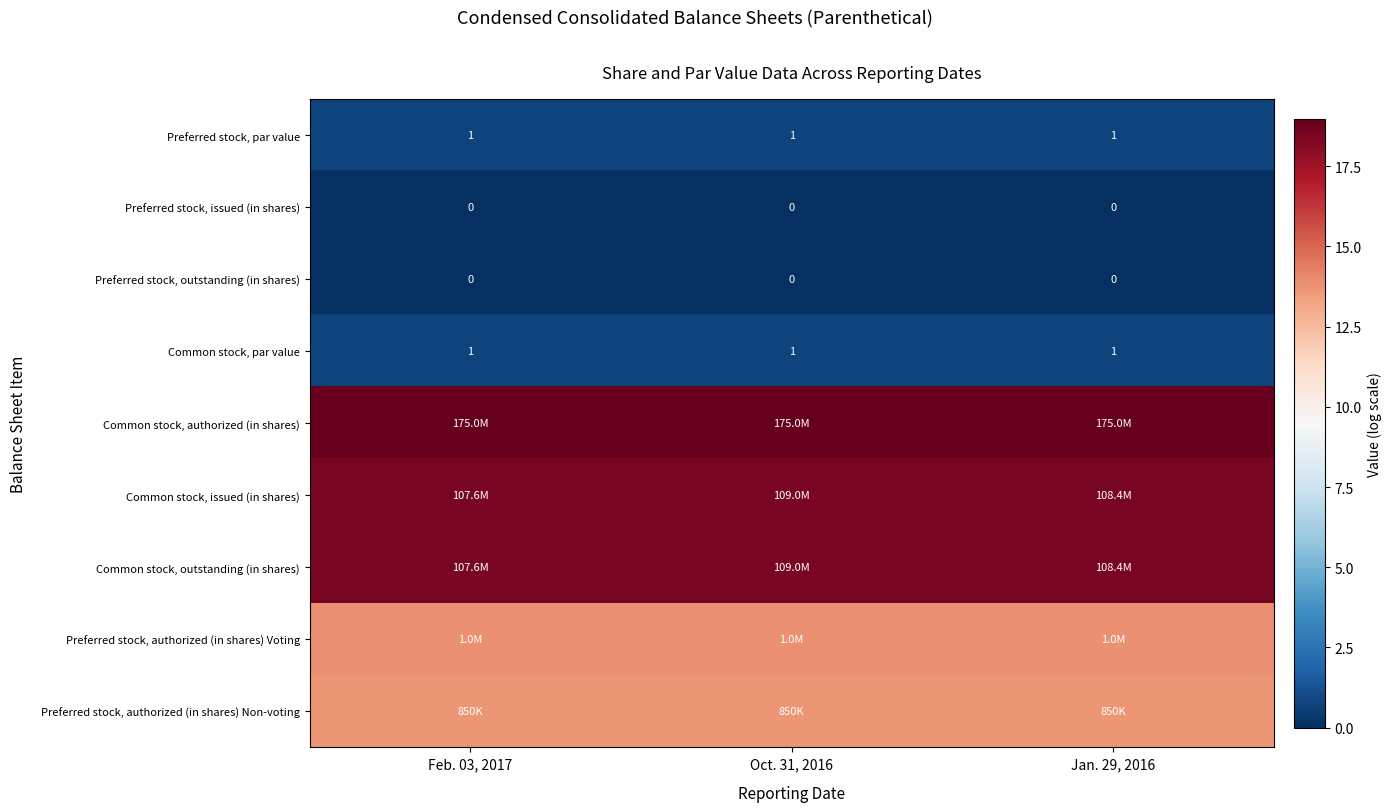

Which series has the largest range (max minus min)?

Common stock, issued (in shares)